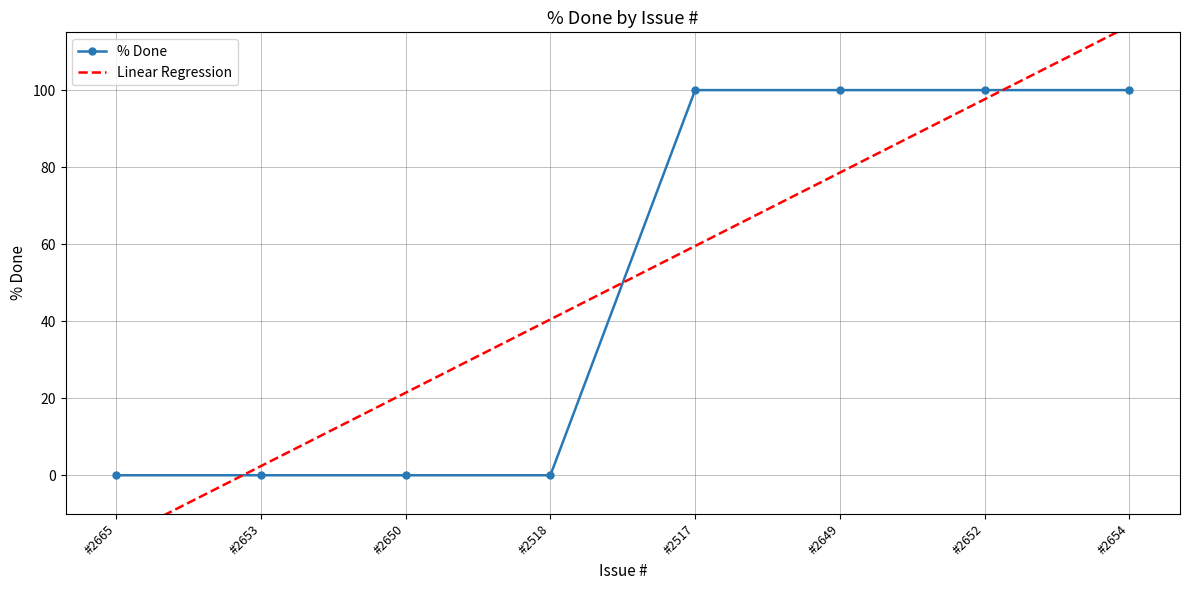

Rank the series by their average value, from lowest to highest.

Linear Regression, % Done